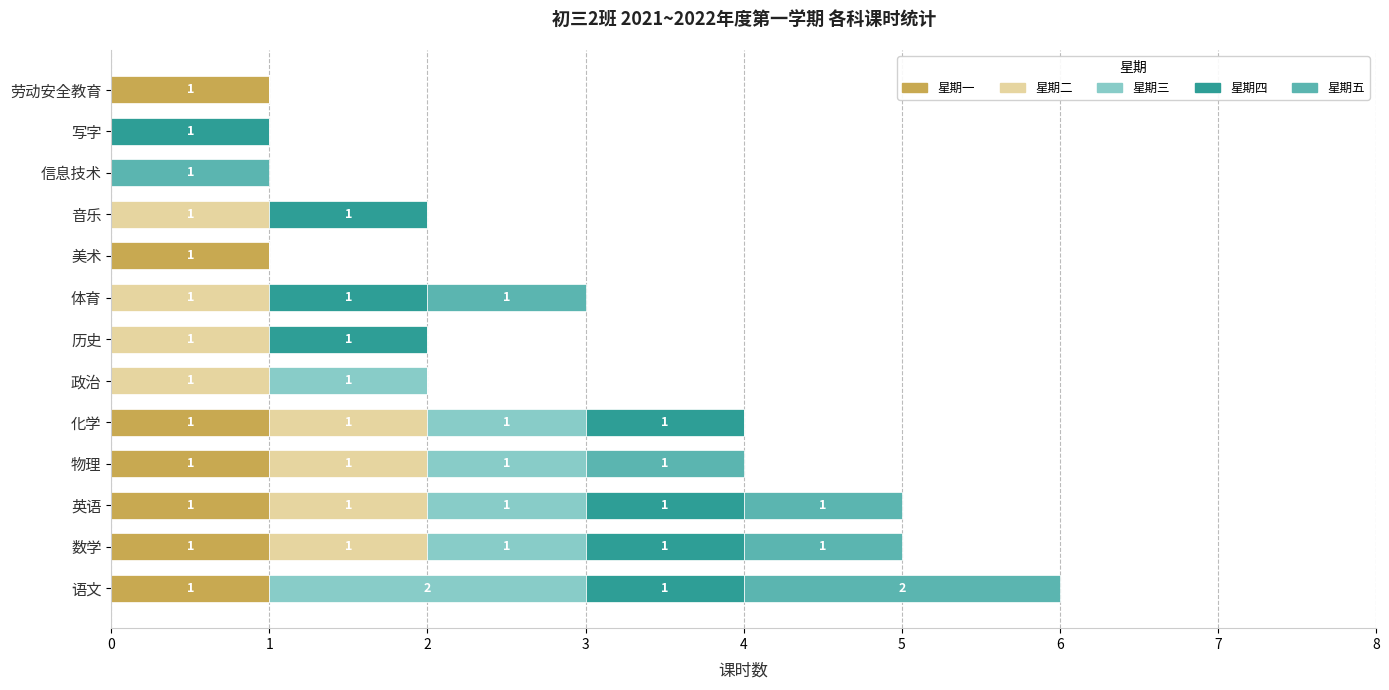

What is the total value across all series at 化学?

4